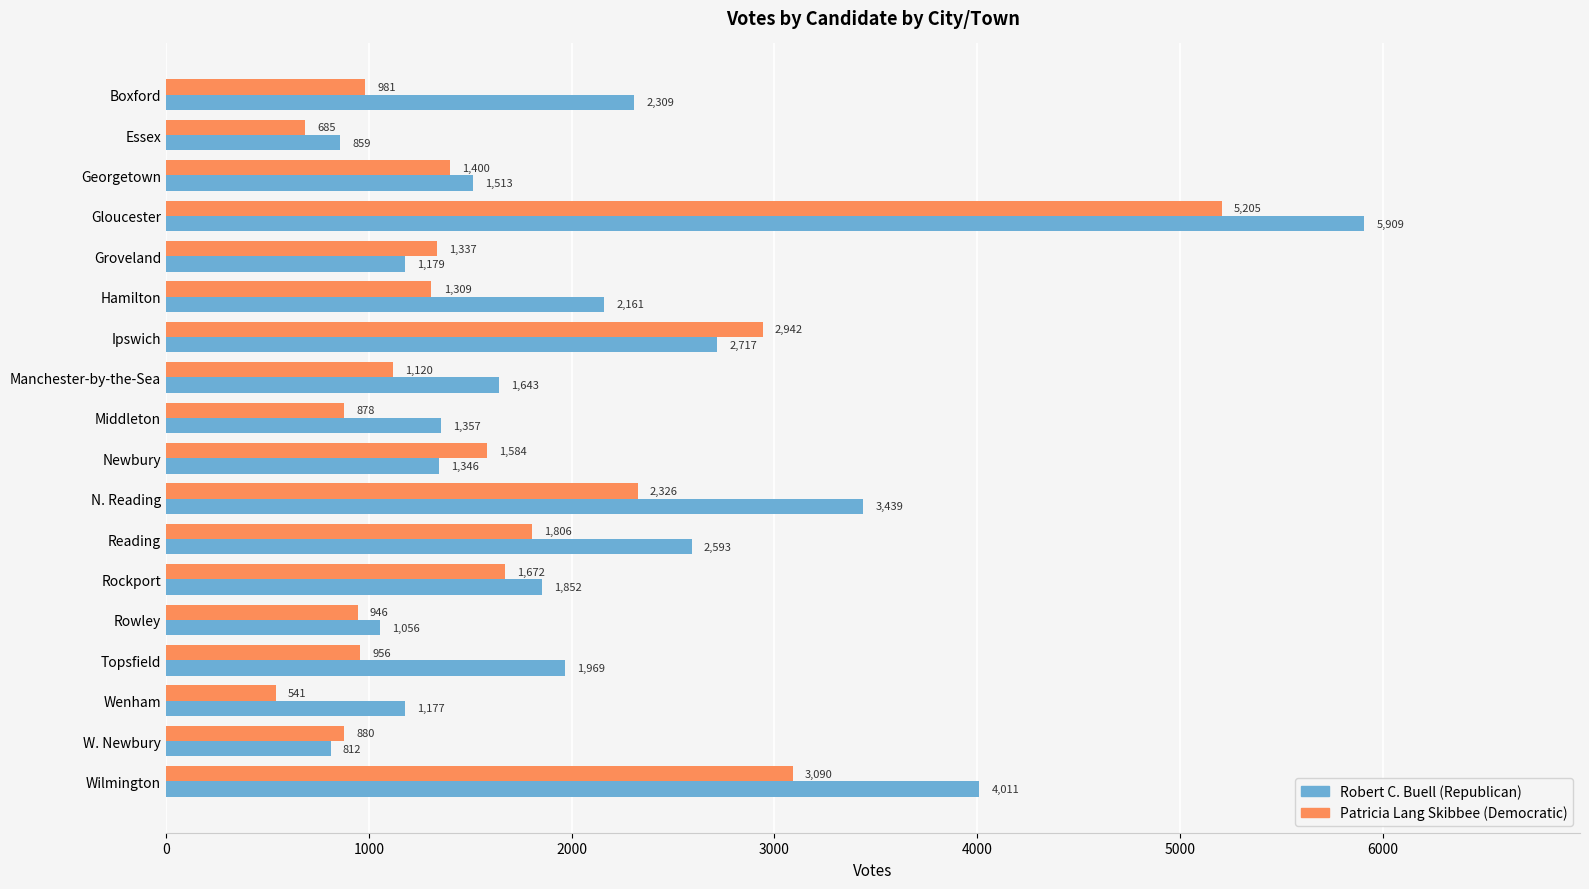

What is the spread (max minus min) of values at Boxford?

1328